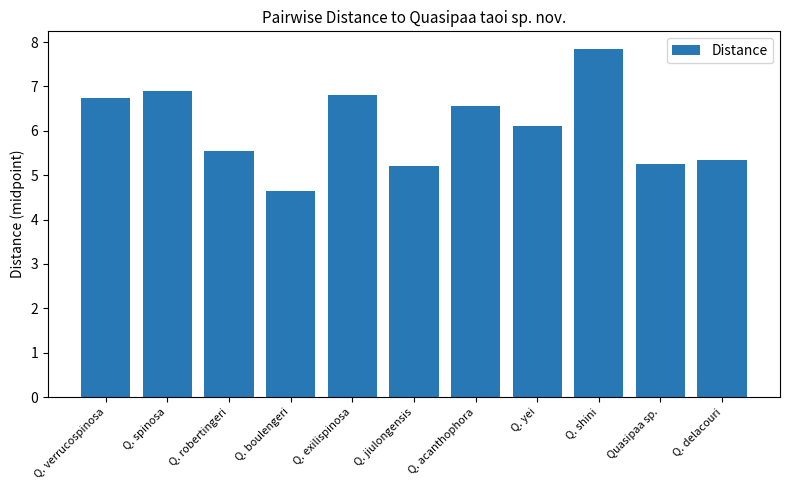

Between Q. acanthophora and Q. boulengeri, which is larger?

Q. acanthophora